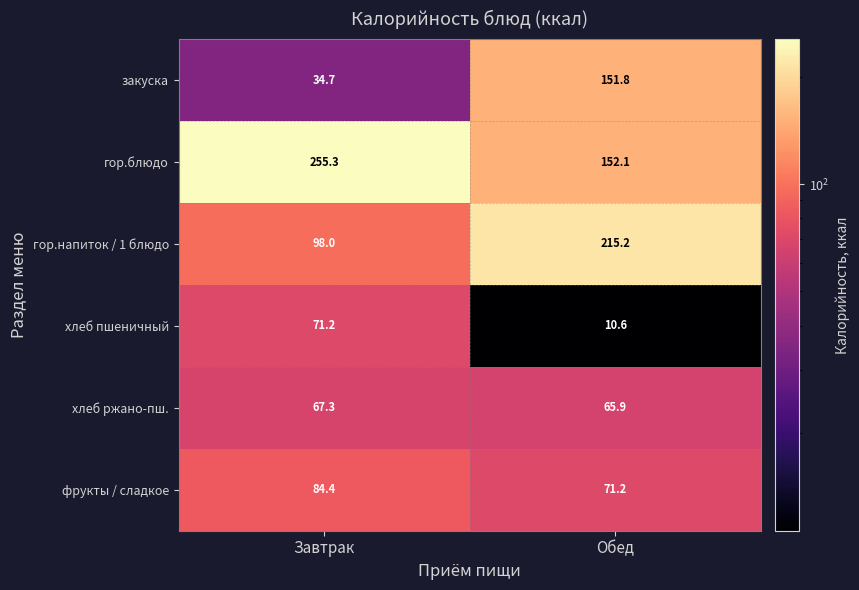

What is the approximate value of фрукты / сладкое at Обед?

71.2